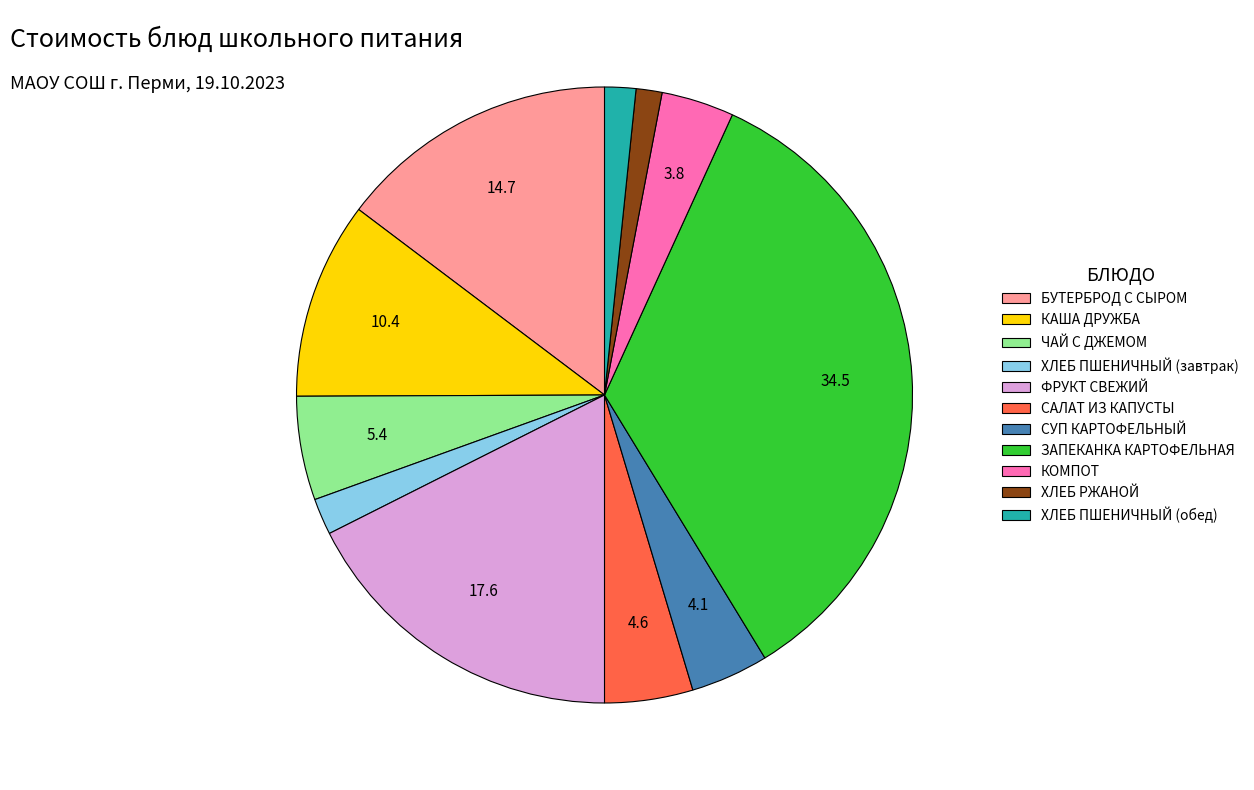

Does any single category account for the majority?

No